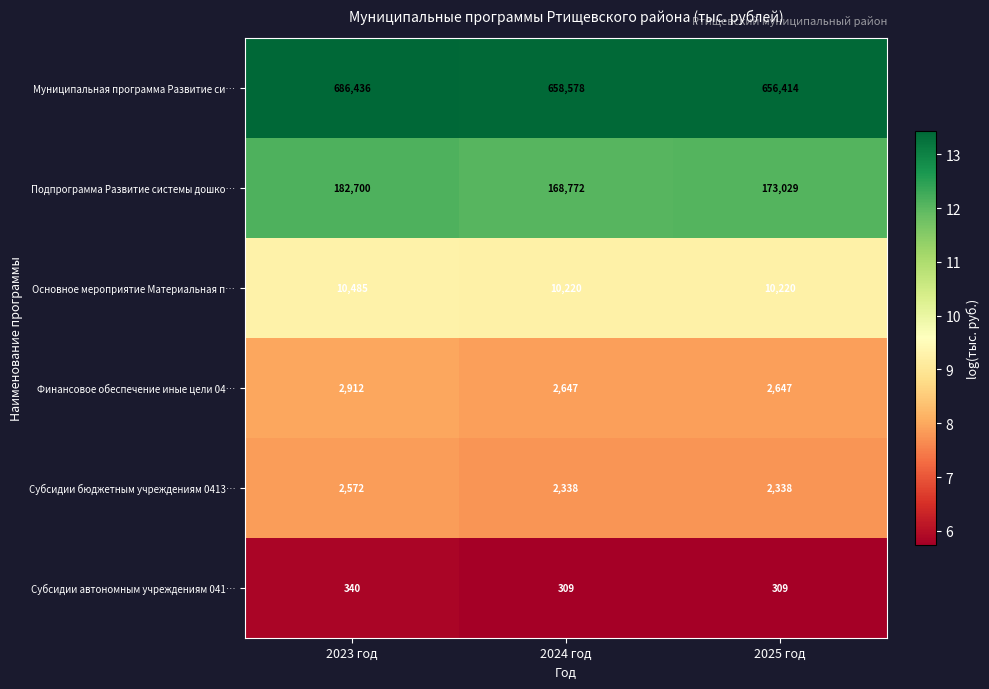

What is the smallest value displayed?

309